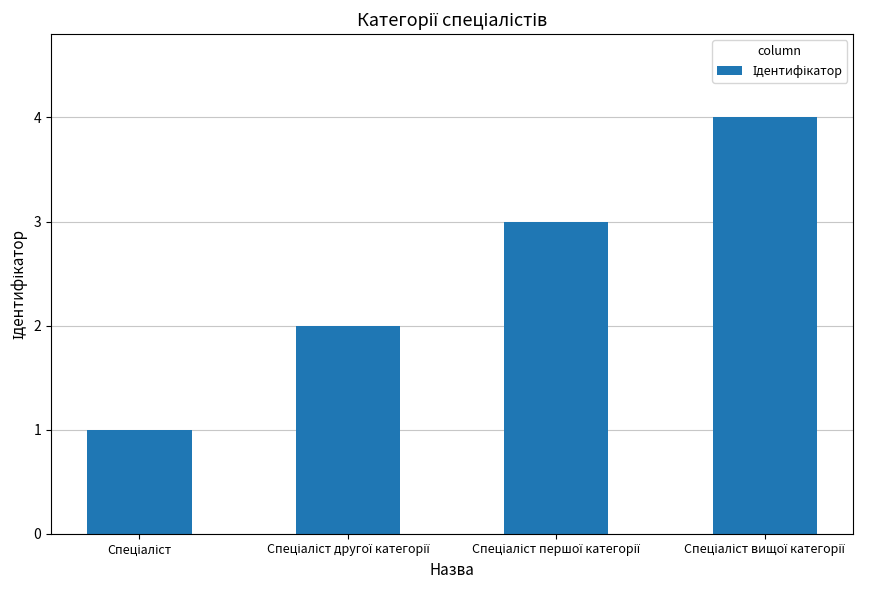

Does the chart contain stacked bars?

No